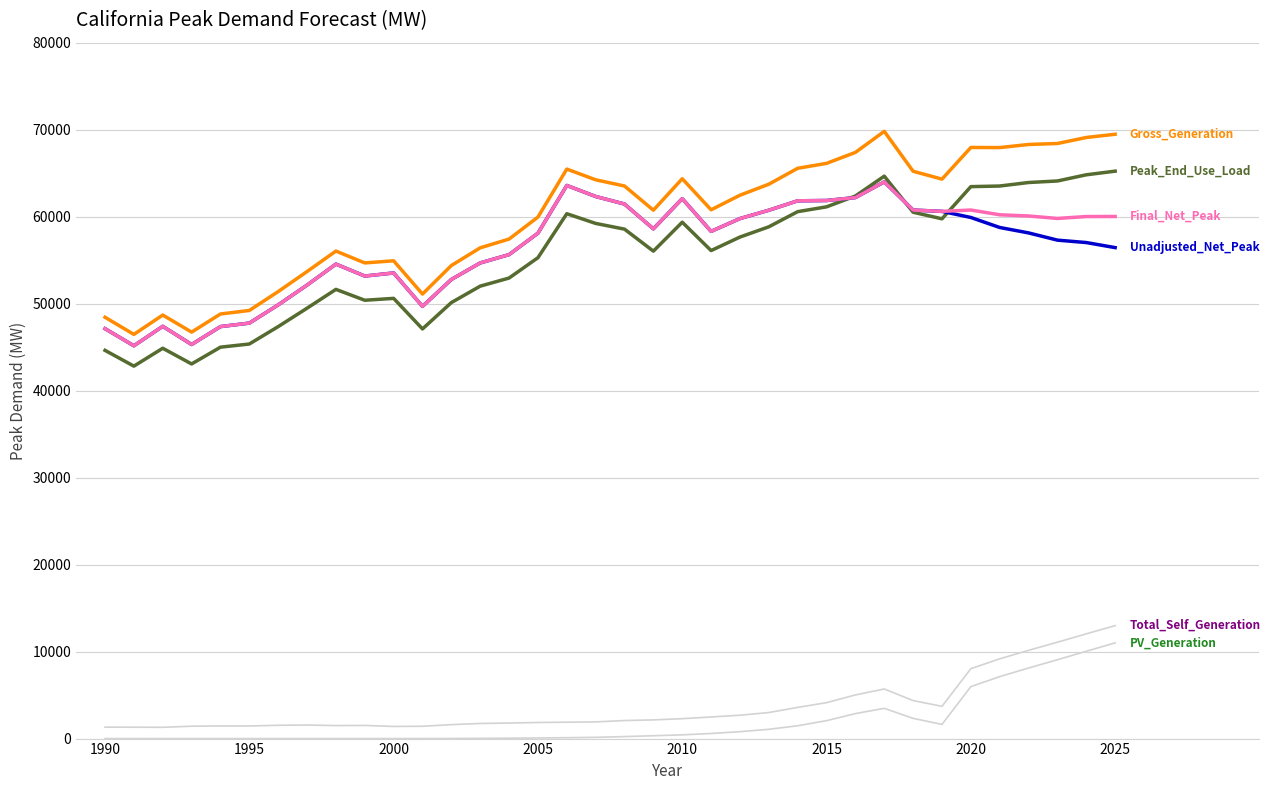

The value of PV_Generation at 2010 is 576.2. True or false?

False